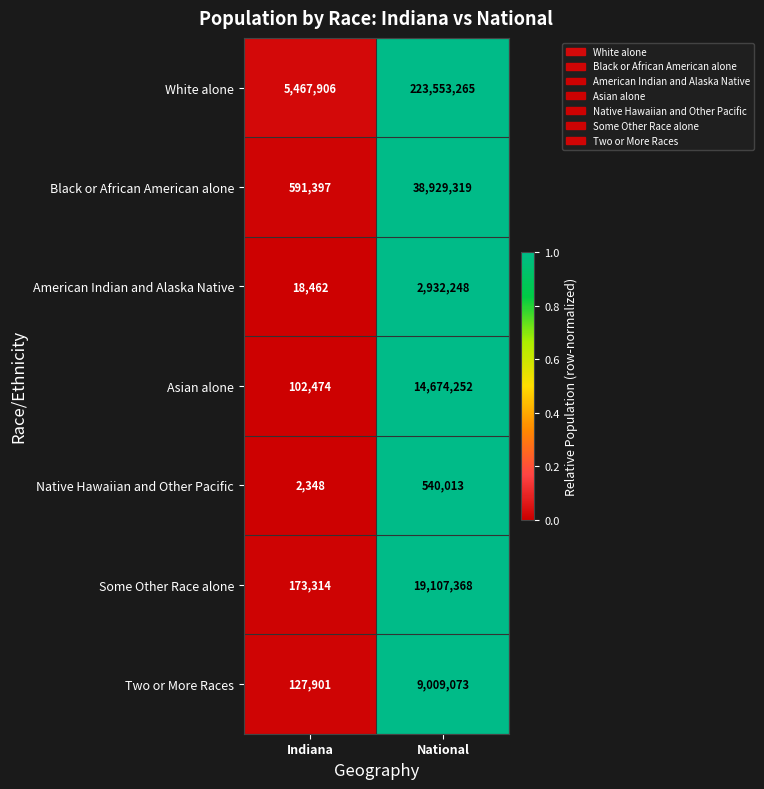

Reading left to right, transcribe all the data shown in this chart.

White alone: Indiana=5467906	National=223553265
Black or African American alone: Indiana=591397	National=38929319
American Indian and Alaska Native: Indiana=18462	National=2932248
Asian alone: Indiana=102474	National=14674252
Native Hawaiian and Other Pacific: Indiana=2348	National=540013
Some Other Race alone: Indiana=173314	National=19107368
Two or More Races: Indiana=127901	National=9009073